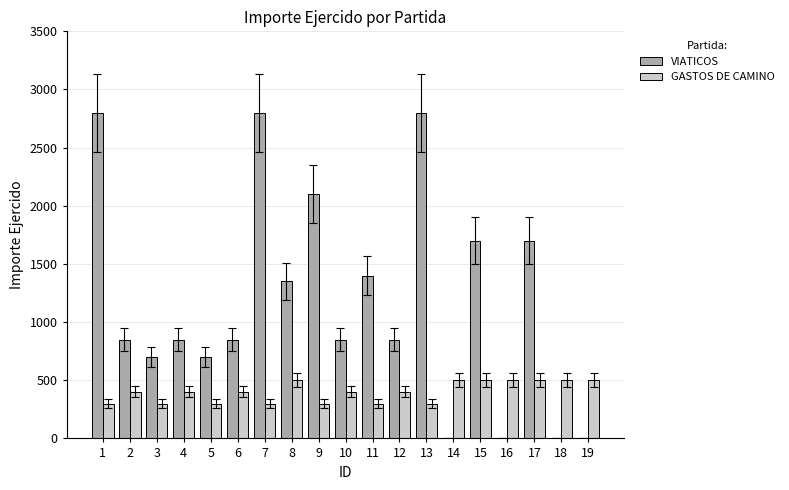

Does the chart contain stacked bars?

No